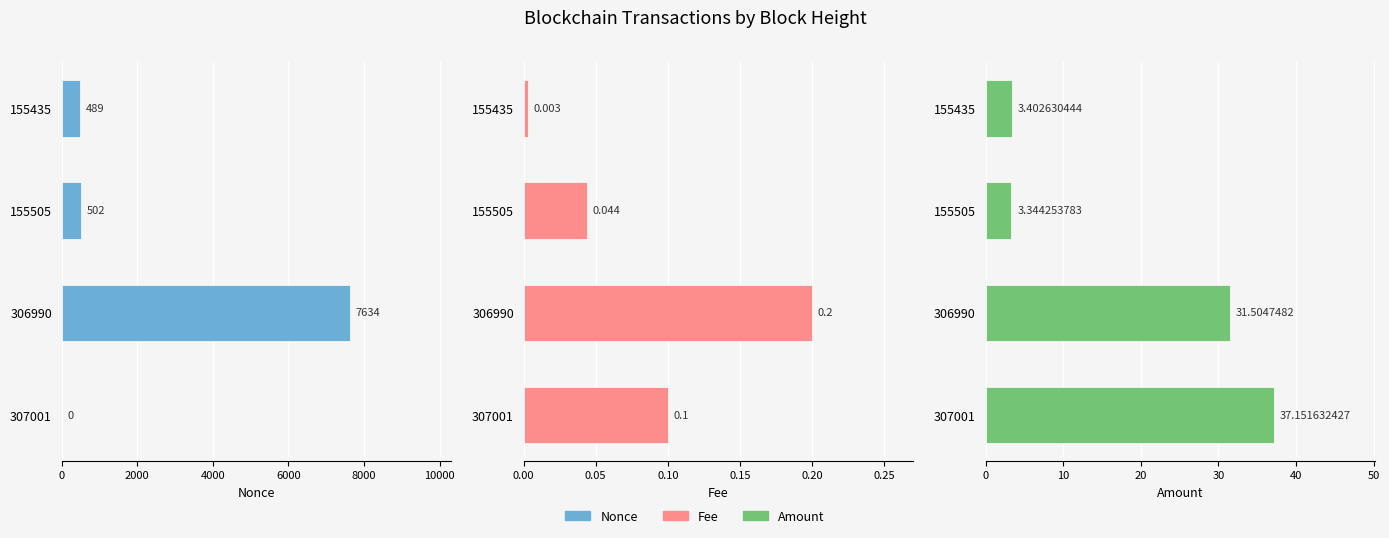

How many bars are there in total?

12